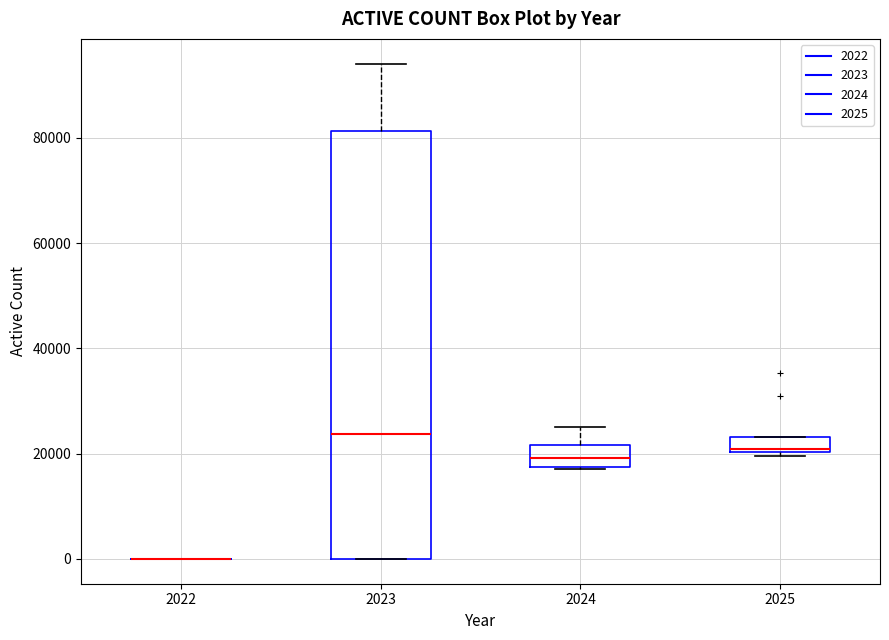

Comparing the boxes themselves (not the whiskers), which one is the tallest?

2023